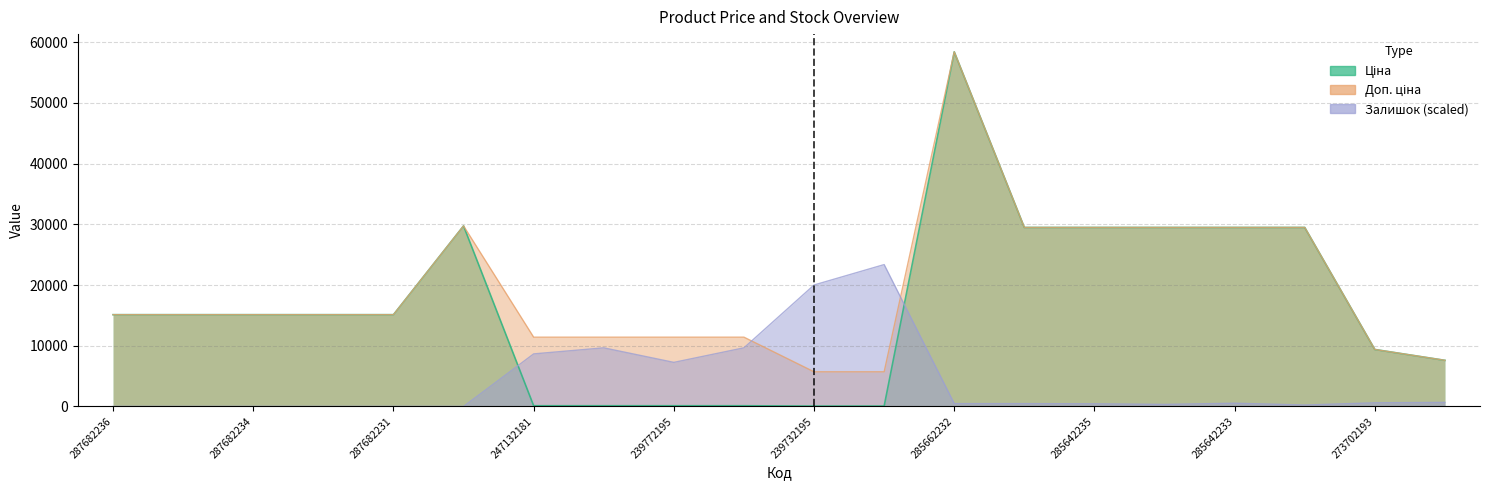

True or false: Доп. ціна and Ціна cross at least once.

False